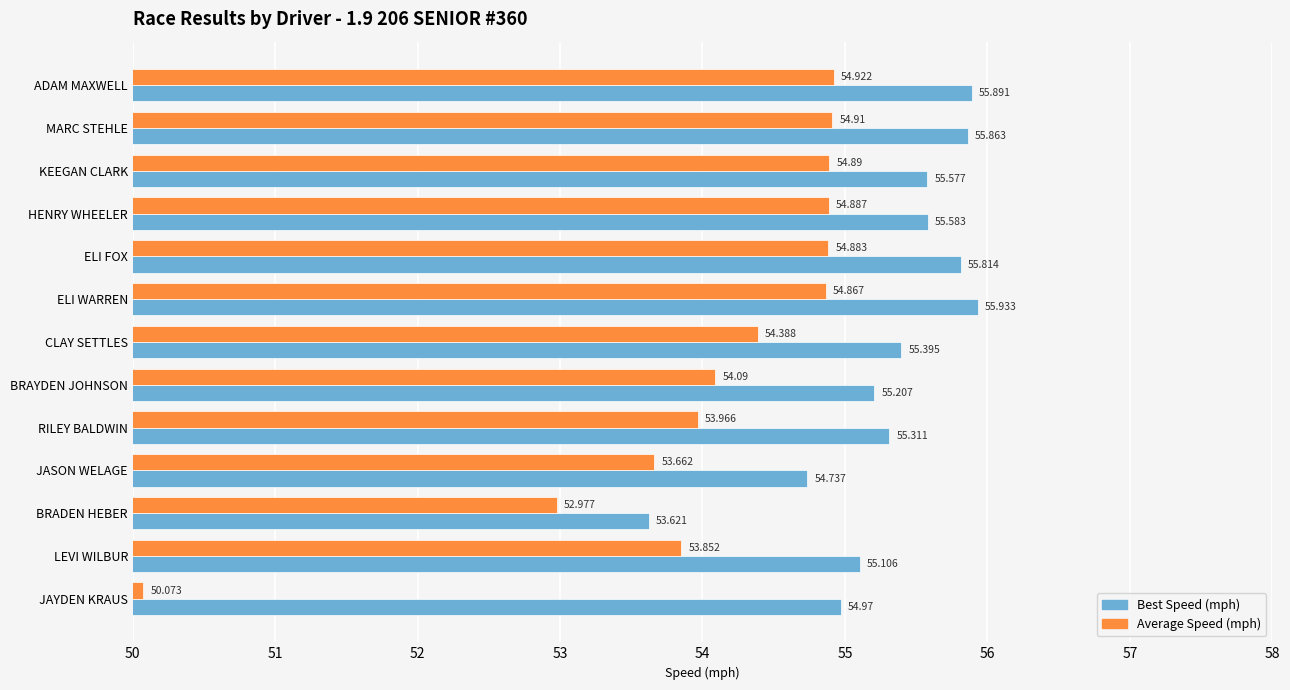

Which series has the largest total across all categories?

Best Speed (mph)